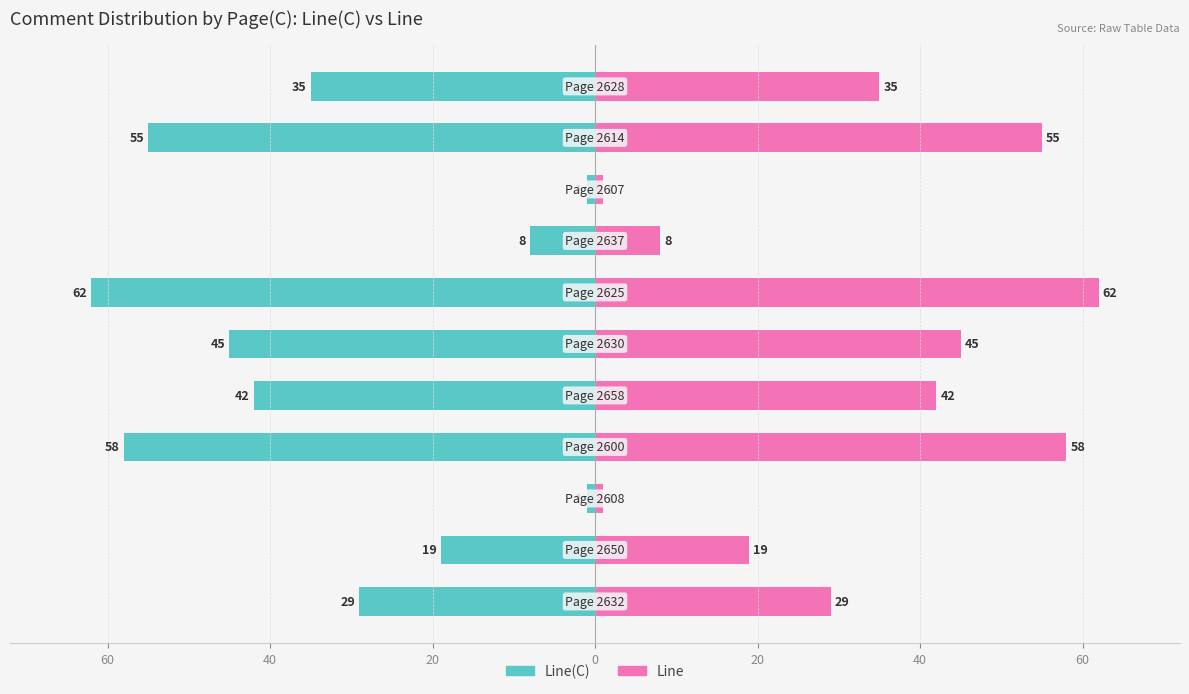

Count the number of data series in this chart.

2